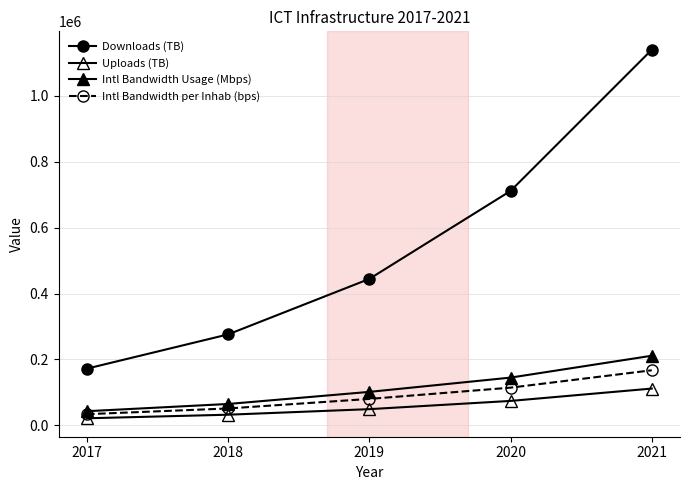

How many distinct data groups are displayed?

4